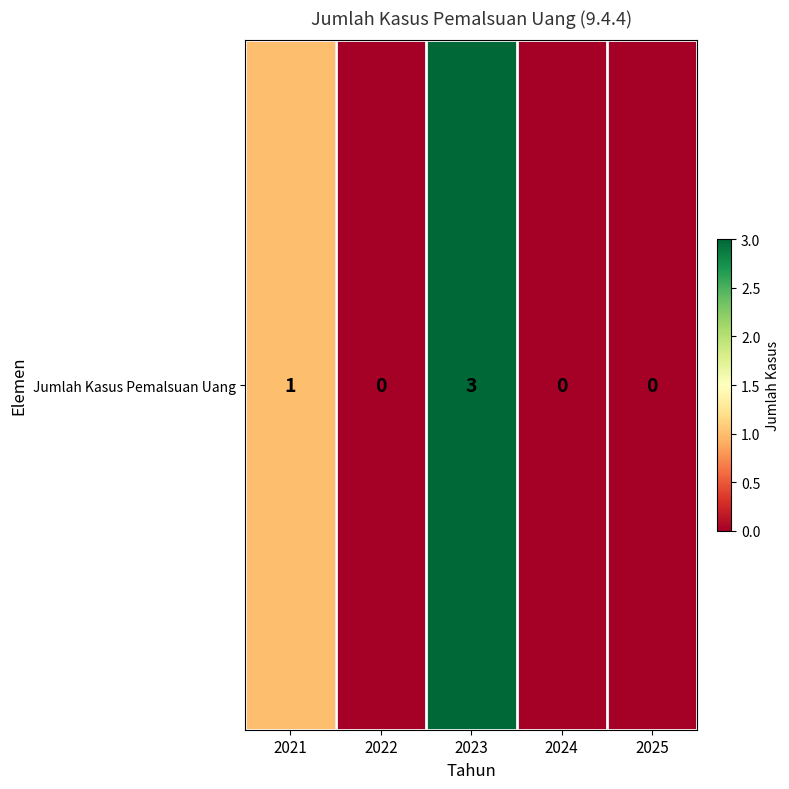

How many positive values are there?

2